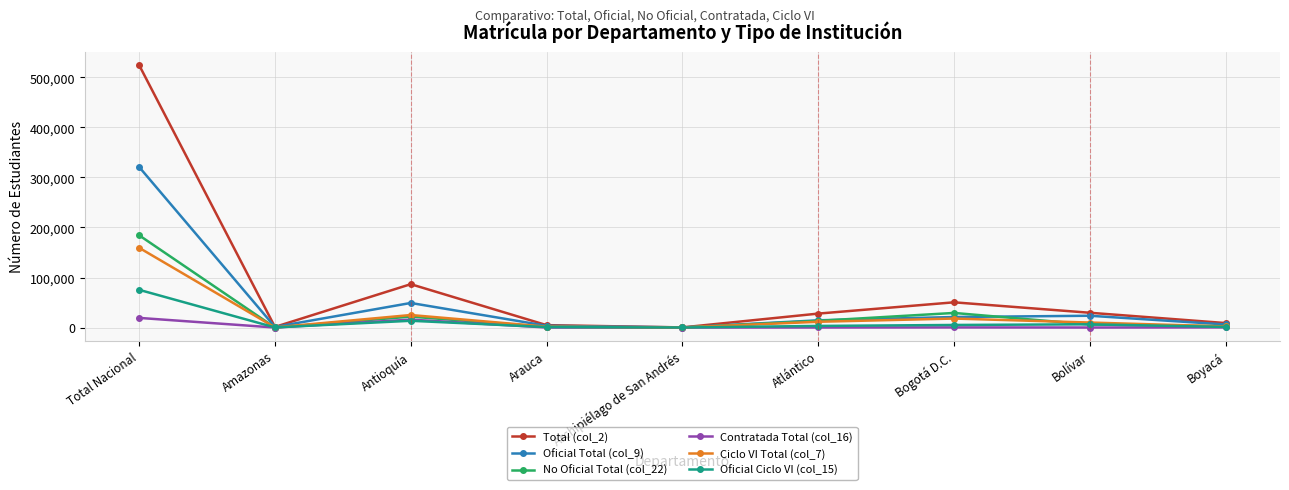

Is the value of Oficial Ciclo VI (col_15) at Bogotá D.C. greater than the value of Total (col_2) at Atlántico?

No